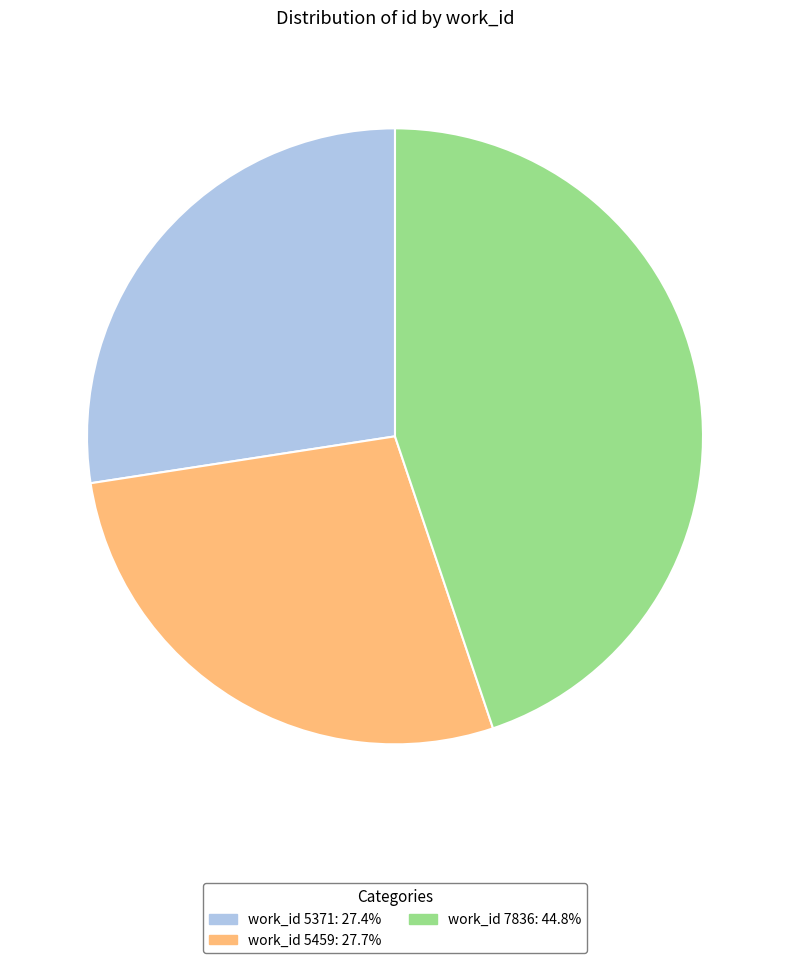

Is there a majority slice in this chart?

No